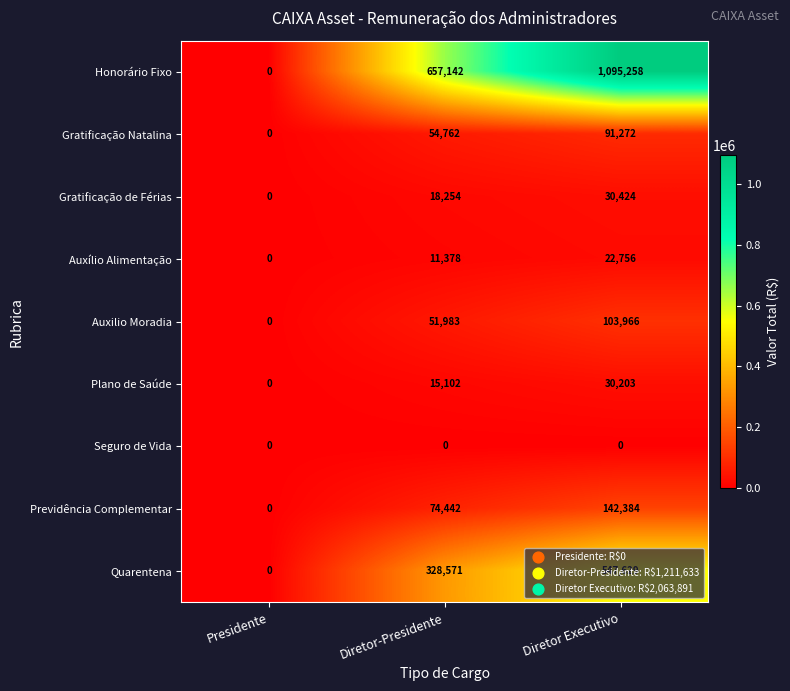

What is the sum of all Quarentena values?

876200